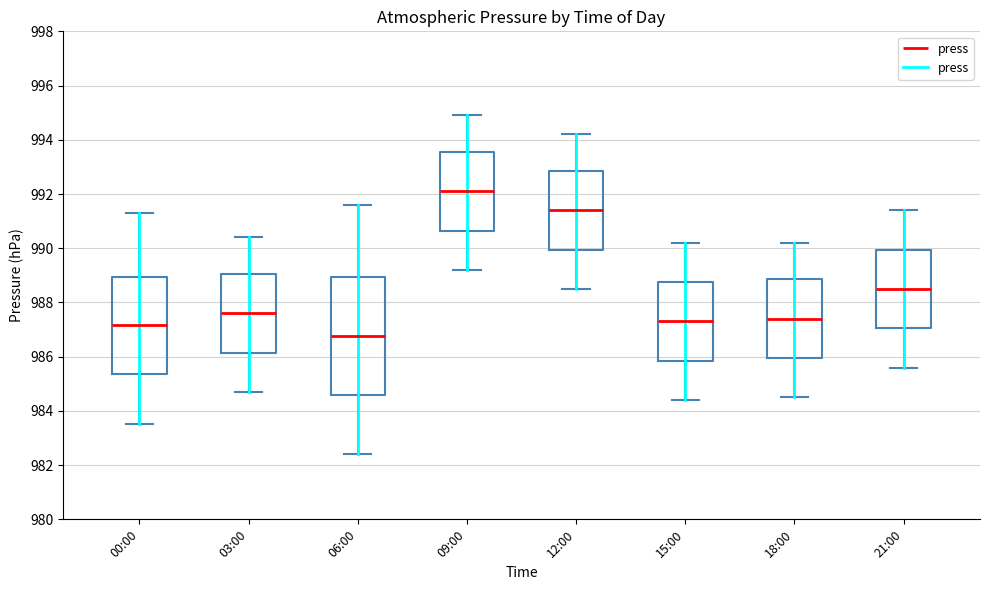

Which box is the tallest, from its lower edge to its upper edge?

06:00